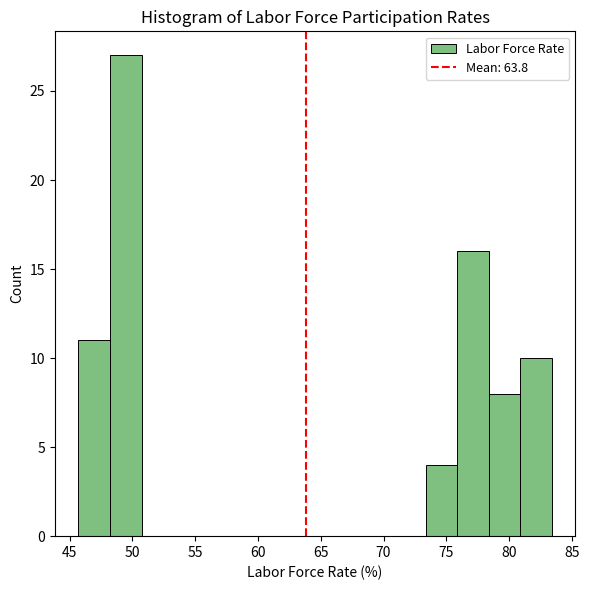

Reading left to right, transcribe this chart: for each bar, give the range it covers on the x-axis and its height. Neither the bar edges nor the heights are printed on the chart, so give them approximately, as read against the axes.

45.5 to 48.0: 11
48.0 to 50.5: 27
50.5 to 53.0: 0
53.0 to 56.0: 0
56.0 to 58.5: 0
58.5 to 61.0: 0
61.0 to 63.5: 0
63.5 to 66.0: 0
66.0 to 68.5: 0
68.5 to 71.0: 0
71.0 to 73.5: 0
73.5 to 76.0: 4
76.0 to 78.5: 16
78.5 to 81.0: 8
81.0 to 83.5: 10